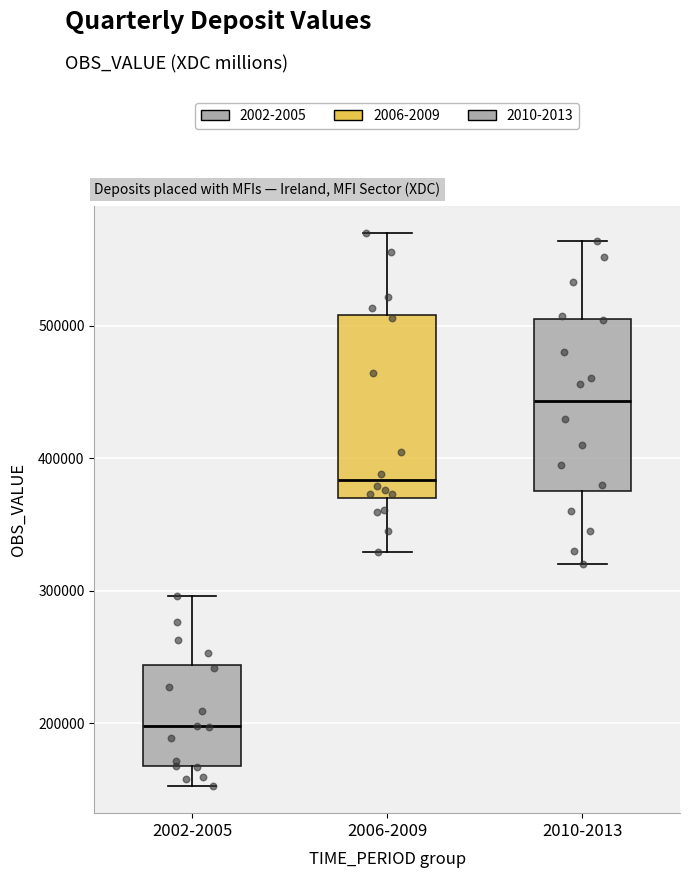

Reading left to right, read every box against the y-axis: the position of its median line, the range the box covers, and the ends of its whiskers. The values are not printed on the chart, so give them approximately, as read against the axis.

2002-2005: median 200000, box 170000 to 240000, whiskers 150000 to 300000
2006-2009: median 380000, box 370000 to 510000, whiskers 330000 to 570000
2010-2013: median 440000, box 380000 to 510000, whiskers 320000 to 560000